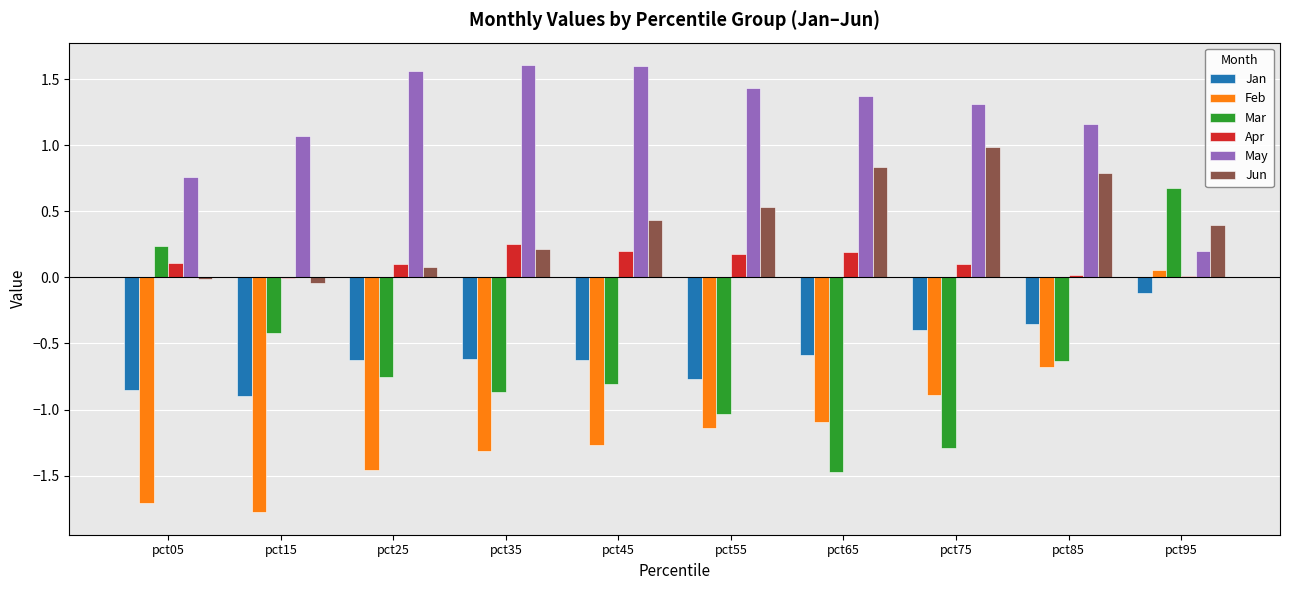

Which series has the largest range (max minus min)?

Mar